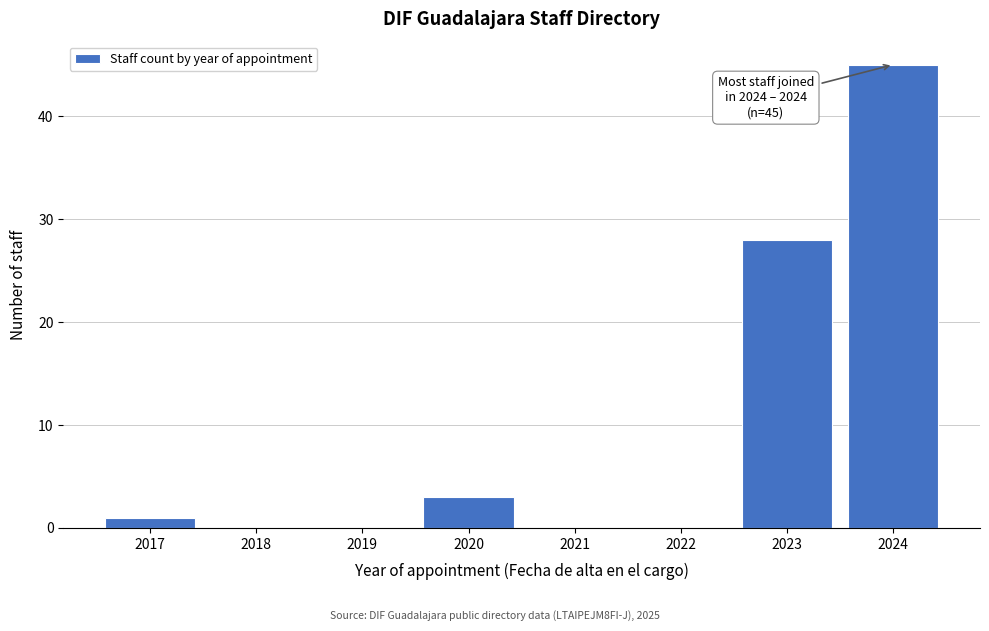

Reading left to right, extract all data points from this chart.

2017=1	2018=0	2019=0	2020=3	2021=0	2022=0	2023=28	2024=45